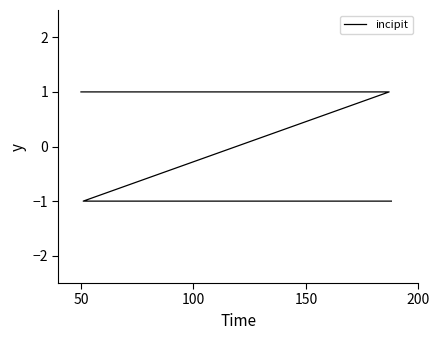

List the labels in order of value, smallest first.

150, 200, 50, 100